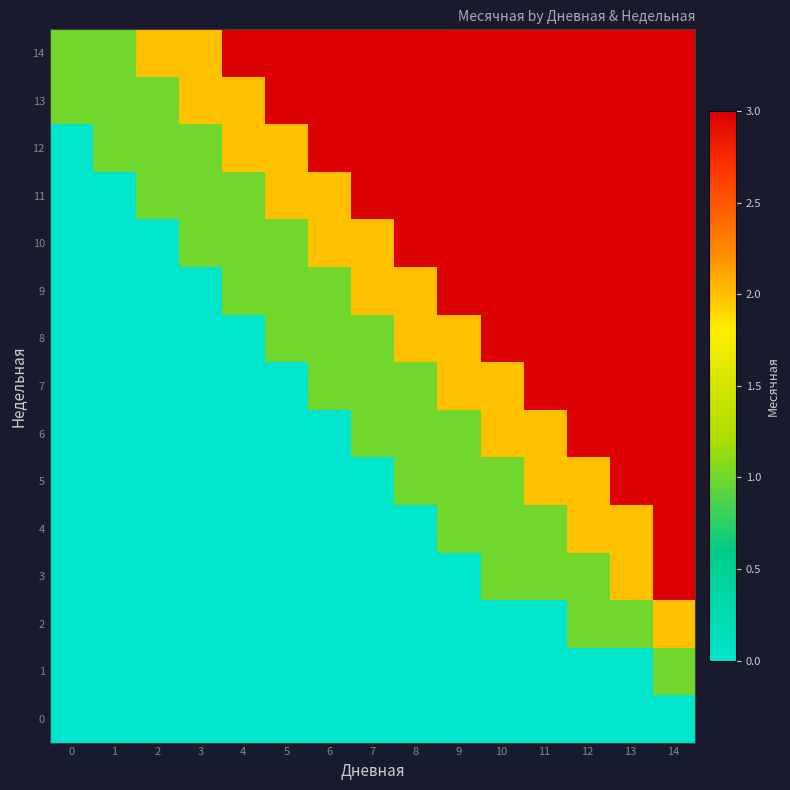

Reading right to left, transcribe all the data shown in this chart.

0: 14=0	13=0	12=0	11=0	10=0	9=0	8=0	7=0	6=0	5=0	4=0	3=0	2=0	1=0	0=0
1: 14=1	13=0	12=0	11=0	10=0	9=0	8=0	7=0	6=0	5=0	4=0	3=0	2=0	1=0	0=0
2: 14=2	13=1	12=1	11=0	10=0	9=0	8=0	7=0	6=0	5=0	4=0	3=0	2=0	1=0	0=0
3: 14=3	13=2	12=1	11=1	10=1	9=0	8=0	7=0	6=0	5=0	4=0	3=0	2=0	1=0	0=0
4: 14=3	13=2	12=2	11=1	10=1	9=1	8=0	7=0	6=0	5=0	4=0	3=0	2=0	1=0	0=0
5: 14=3	13=3	12=2	11=2	10=1	9=1	8=1	7=0	6=0	5=0	4=0	3=0	2=0	1=0	0=0
6: 14=3	13=3	12=3	11=2	10=2	9=1	8=1	7=1	6=0	5=0	4=0	3=0	2=0	1=0	0=0
7: 14=3	13=3	12=3	11=3	10=2	9=2	8=1	7=1	6=1	5=0	4=0	3=0	2=0	1=0	0=0
8: 14=3	13=3	12=3	11=3	10=3	9=2	8=2	7=1	6=1	5=1	4=0	3=0	2=0	1=0	0=0
9: 14=3	13=3	12=3	11=3	10=3	9=3	8=2	7=2	6=1	5=1	4=1	3=0	2=0	1=0	0=0
10: 14=3	13=3	12=3	11=3	10=3	9=3	8=3	7=2	6=2	5=1	4=1	3=1	2=0	1=0	0=0
11: 14=3	13=3	12=3	11=3	10=3	9=3	8=3	7=3	6=2	5=2	4=1	3=1	2=1	1=0	0=0
12: 14=3	13=3	12=3	11=3	10=3	9=3	8=3	7=3	6=3	5=2	4=2	3=1	2=1	1=1	0=0
13: 14=3	13=3	12=3	11=3	10=3	9=3	8=3	7=3	6=3	5=3	4=2	3=2	2=1	1=1	0=1
14: 14=3	13=3	12=3	11=3	10=3	9=3	8=3	7=3	6=3	5=3	4=3	3=2	2=2	1=1	0=1